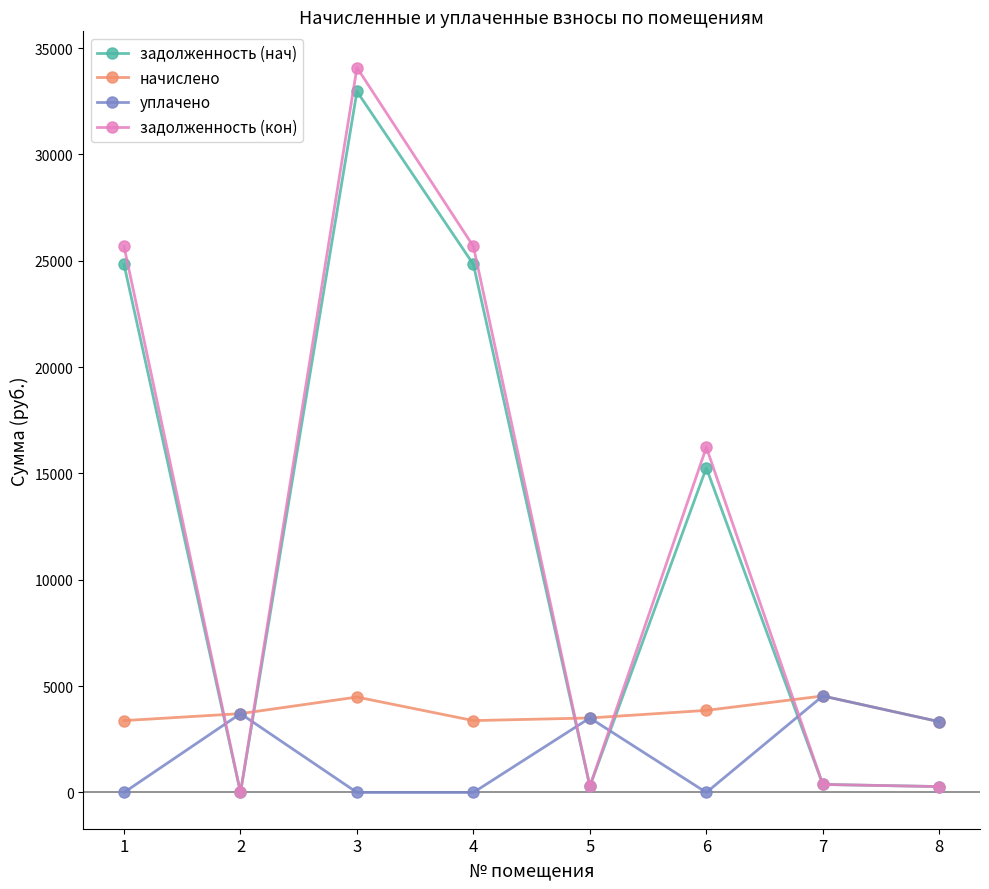

Which series has the largest range (max minus min)?

задолженность (кон)